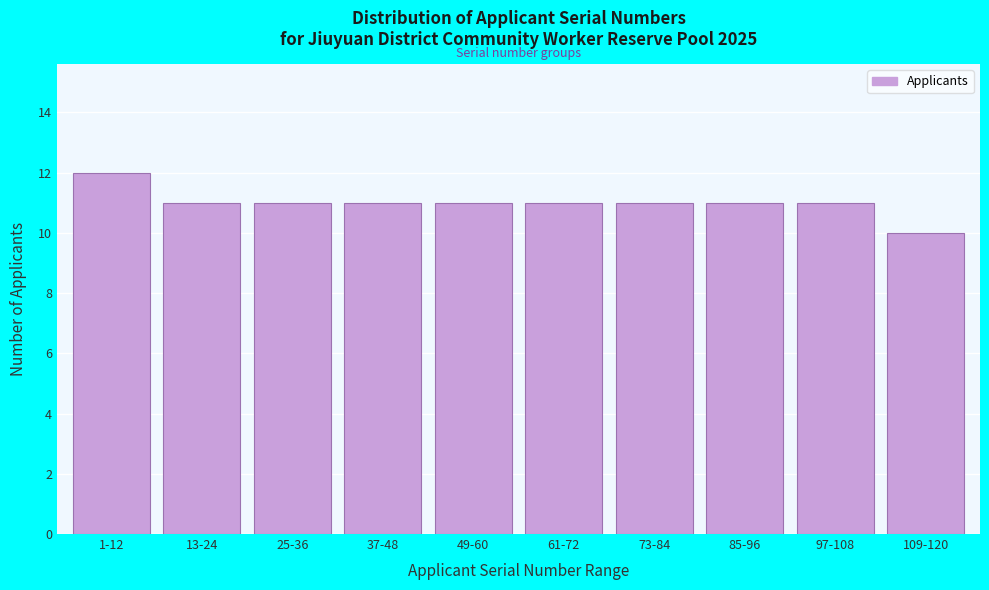

Reading left to right, list all the values displayed in this chart.

1-12=12	13-24=11	25-36=11	37-48=11	49-60=11	61-72=11	73-84=11	85-96=11	97-108=11	109-120=10